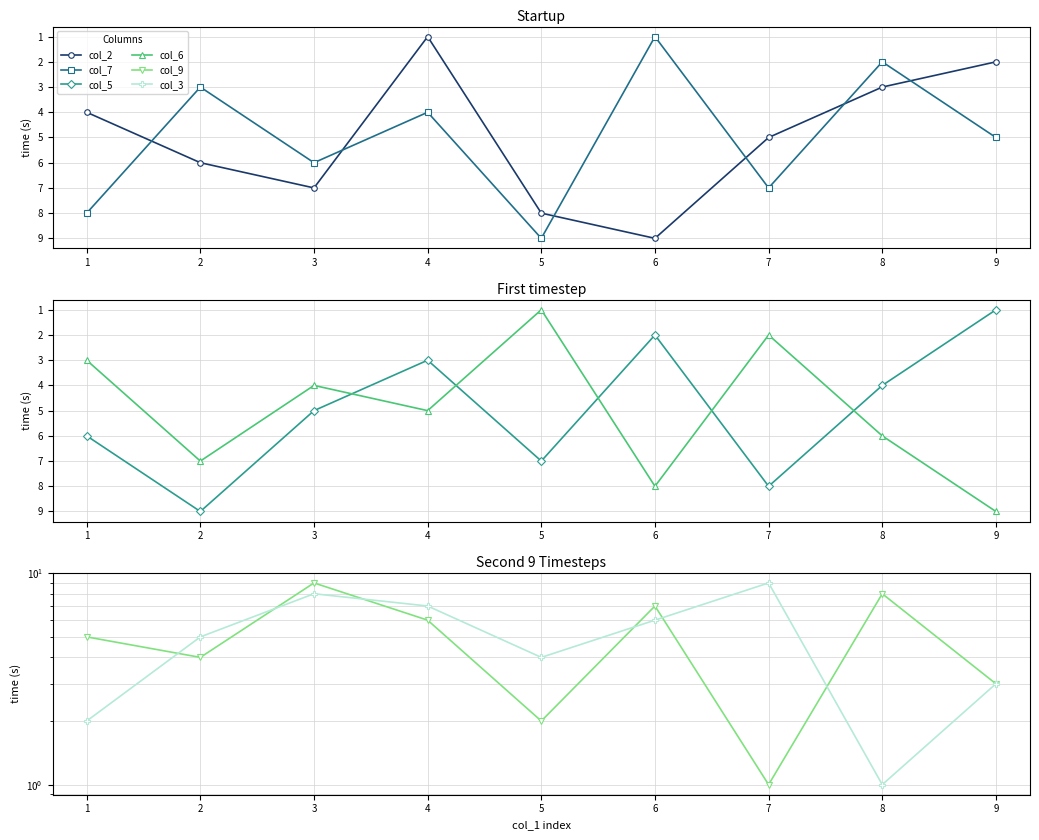

True or false: col_2 and col_6 cross at least once.

True